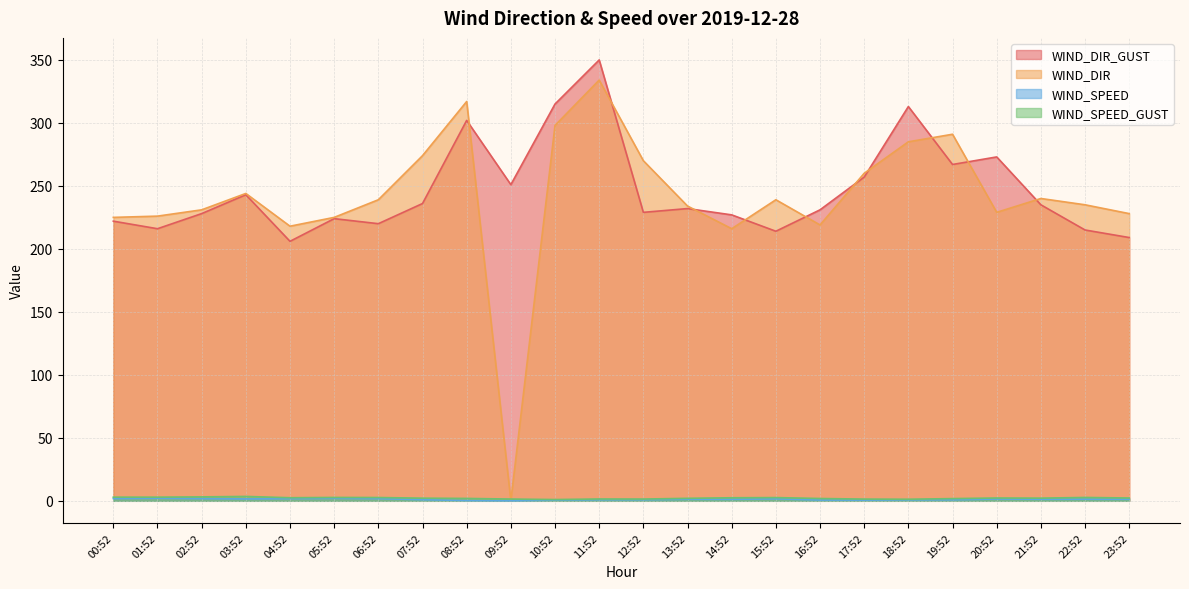

Between 14:52 and 22:52, which series saw the biggest shift?

WIND_DIR